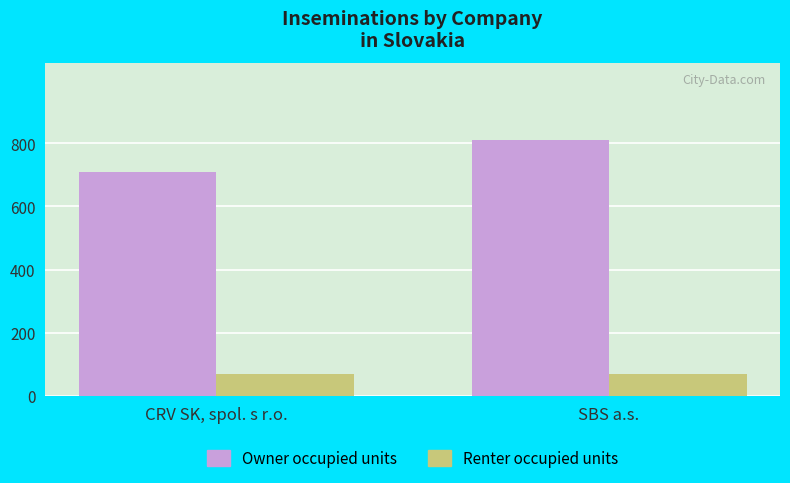

Is it true that Renter occupied units equals 71 at SBS a.s.?

True